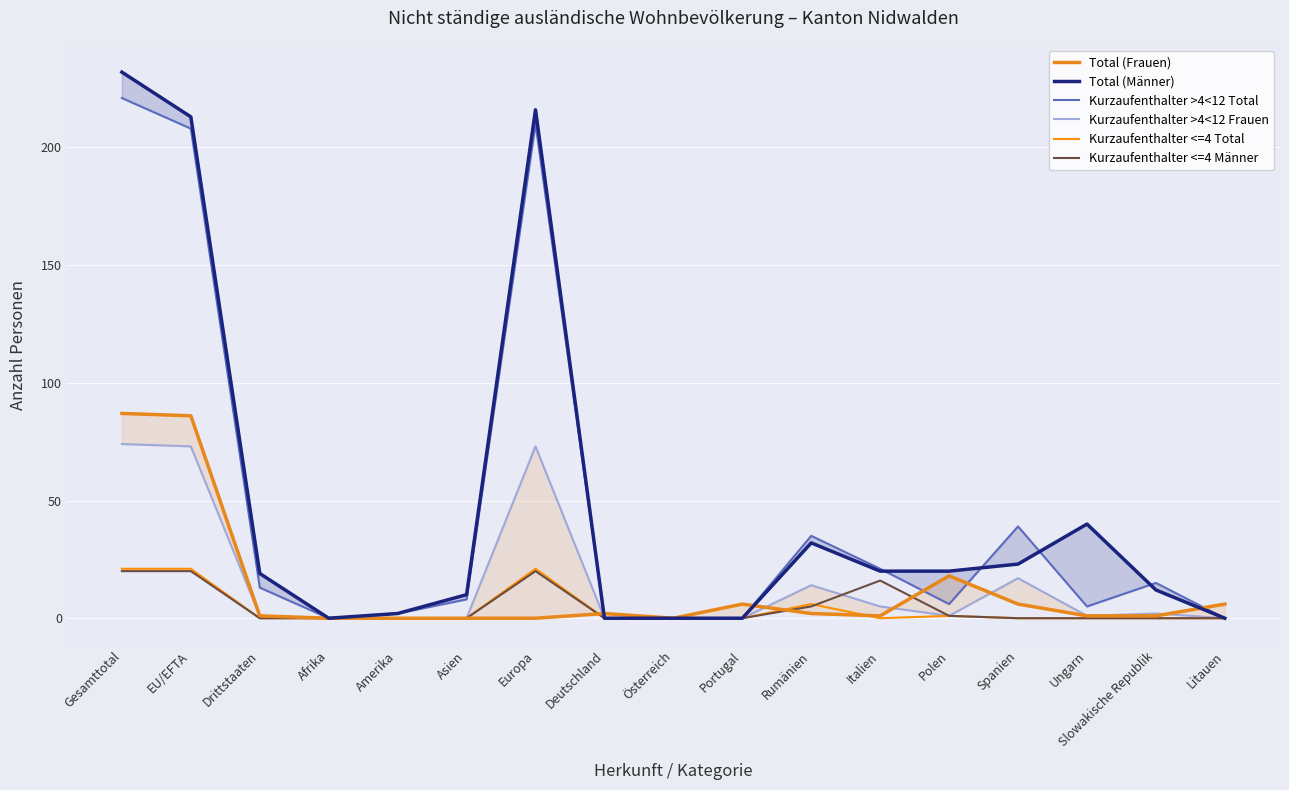

List the labels in order of Kurzaufenthalter >4<12 Frauen value, largest first.

Gesamttotal, EU/EFTA, Europa, Spanien, Rumänien, Italien, Slowakische Republik, Drittstaaten, Polen, Ungarn, Afrika, Amerika, Asien, Deutschland, Österreich, Portugal, Litauen